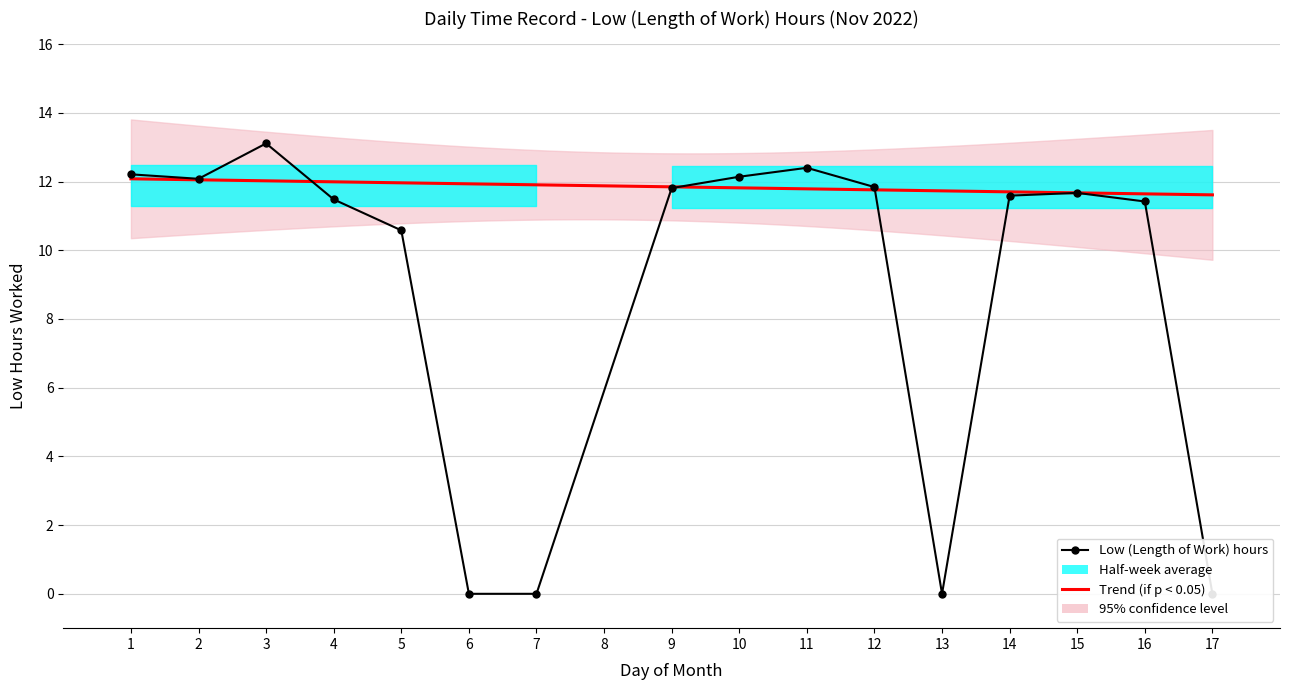

How many values are above zero?

12